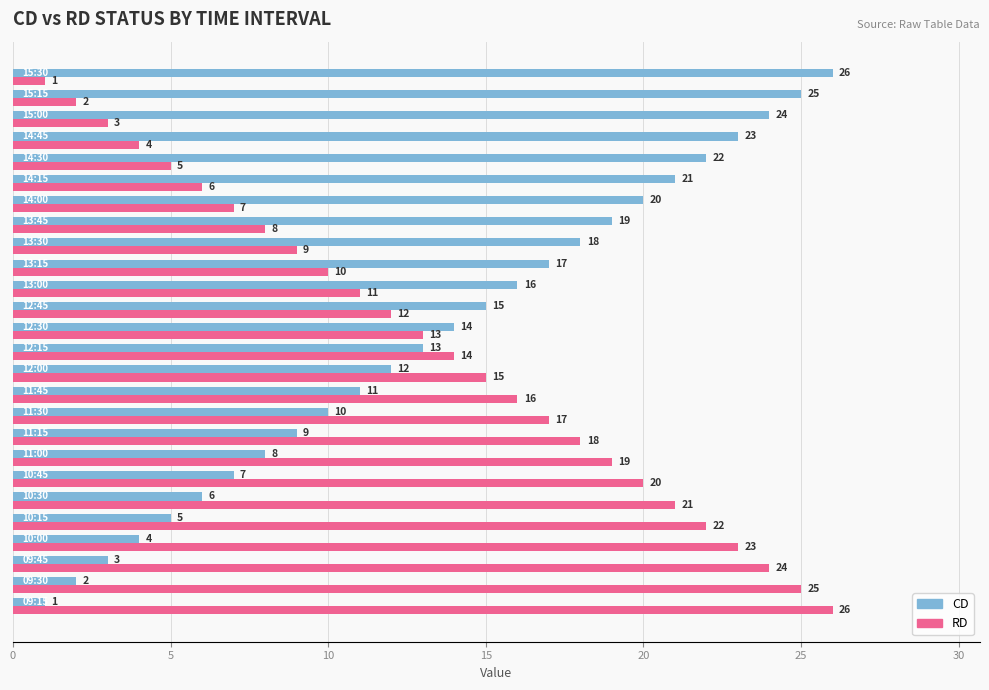

What is the difference between the maximum and minimum values in the RD series?

25